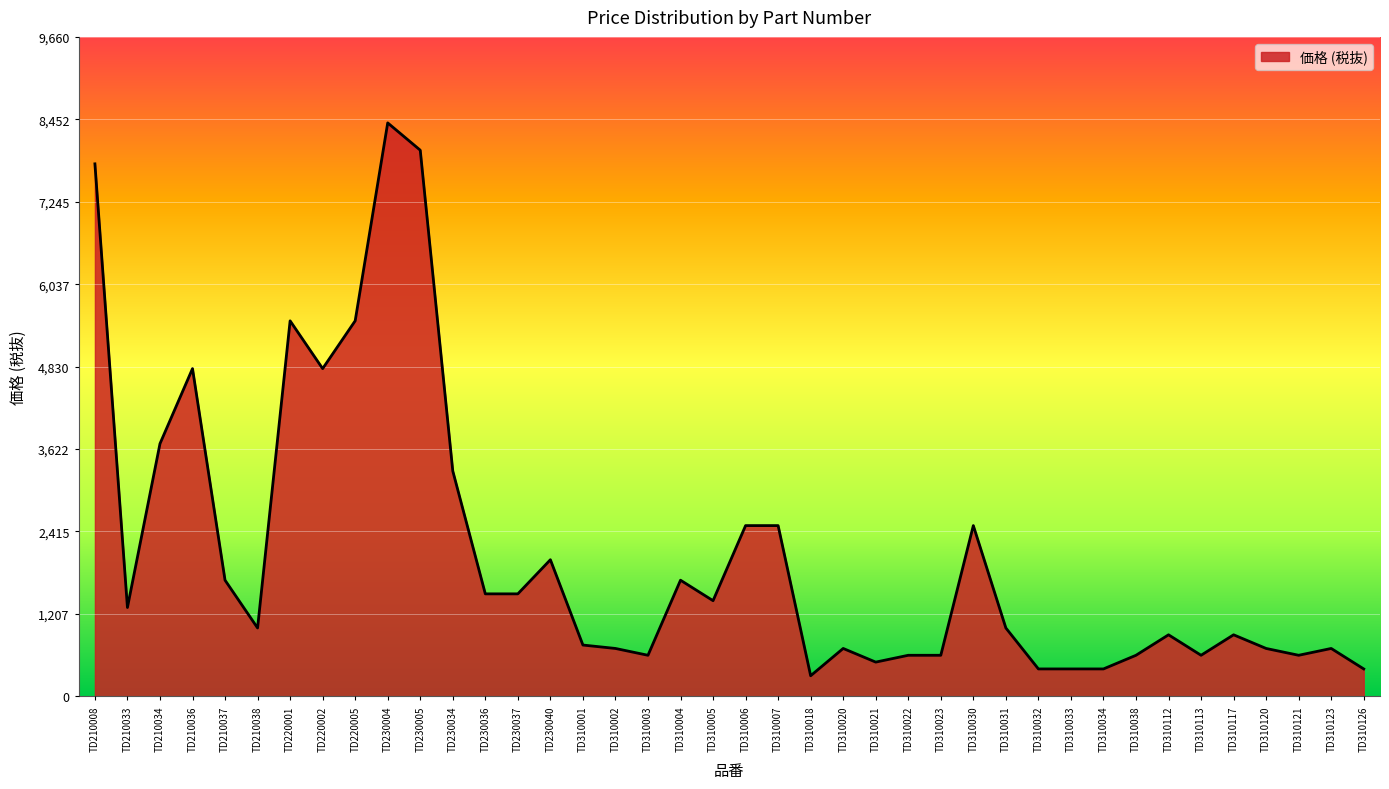

Which category has the highest value across all series?

TD230004